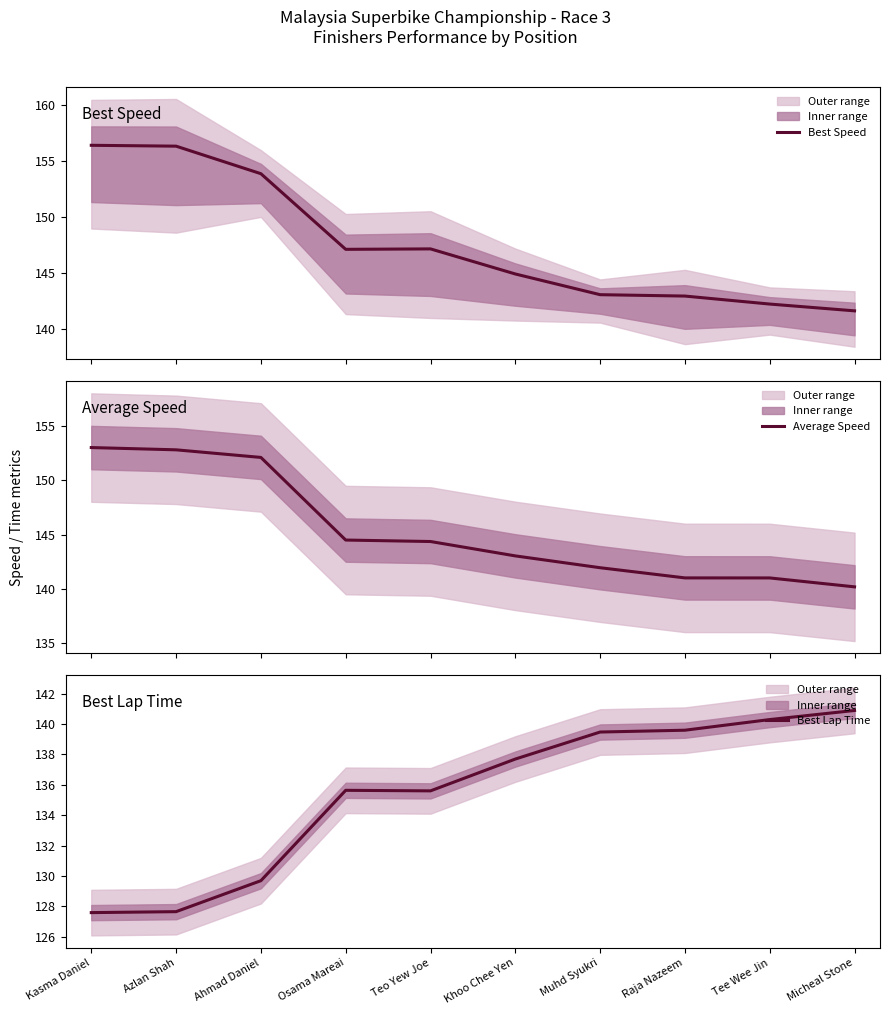

True or false: Average Speed and Best Speed intersect in this chart.

False